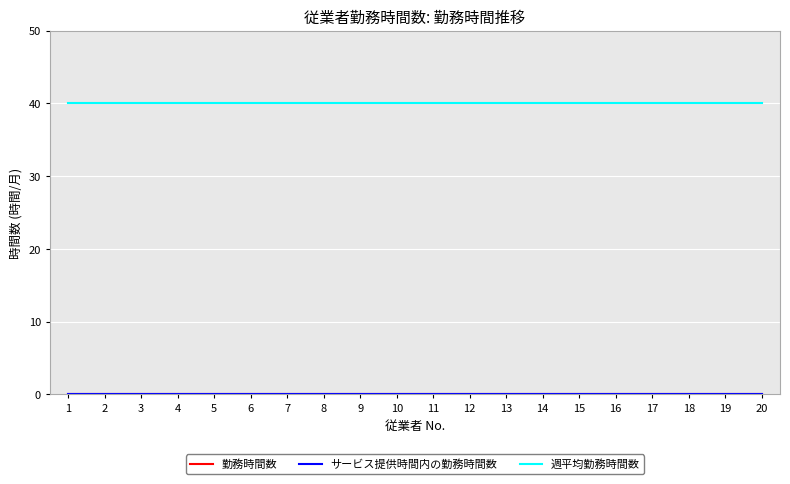

Is it true that サービス提供時間内の勤務時間数 equals 0 at 19?

True